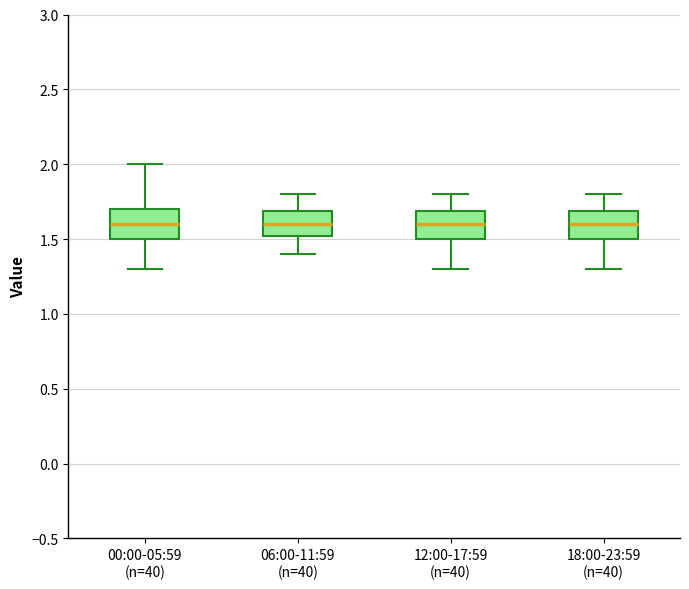

Reading left to right, read every box against the y-axis: the position of its median line, the range the box covers, and the ends of its whiskers. The values are not printed on the chart, so give them approximately, as read against the axis.

00:00-05:59 (n=40): median 1.6, box 1.5 to 1.7, whiskers 1.3 to 2.0
06:00-11:59 (n=40): median 1.6, box 1.5 to 1.7, whiskers 1.4 to 1.8
12:00-17:59 (n=40): median 1.6, box 1.5 to 1.7, whiskers 1.3 to 1.8
18:00-23:59 (n=40): median 1.6, box 1.5 to 1.7, whiskers 1.3 to 1.8